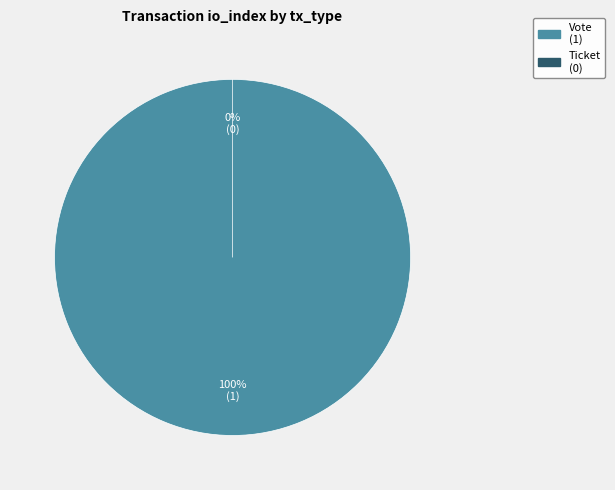

Which slice is the smallest?

Ticket